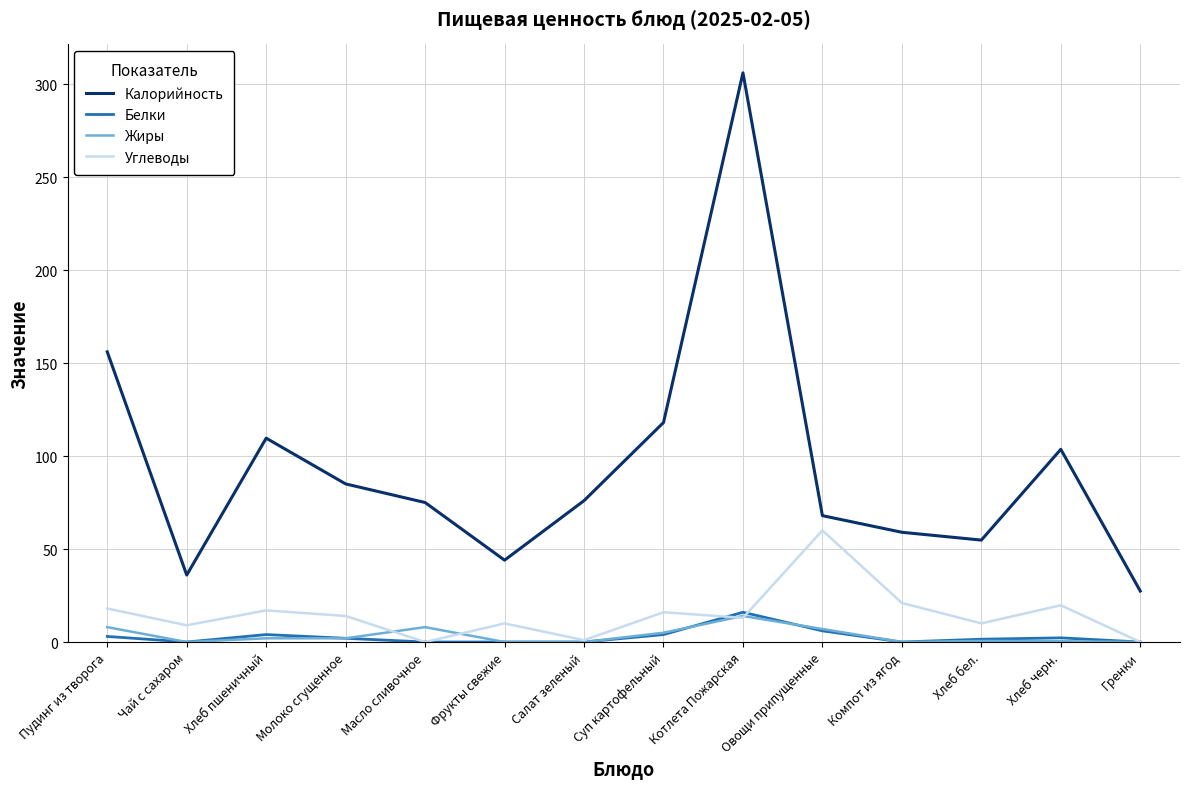

What are all the series names shown in the legend?

Калорийность, Белки, Жиры, Углеводы